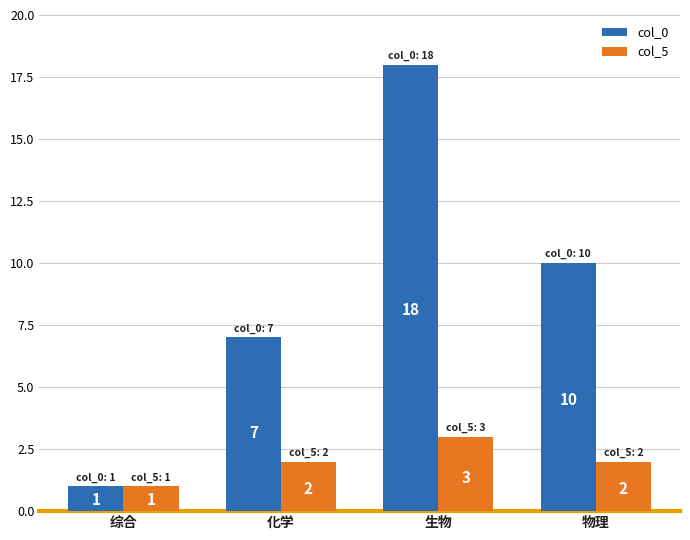

Is the value of col_0 at 综合 greater than the value of col_5 at 生物?

No